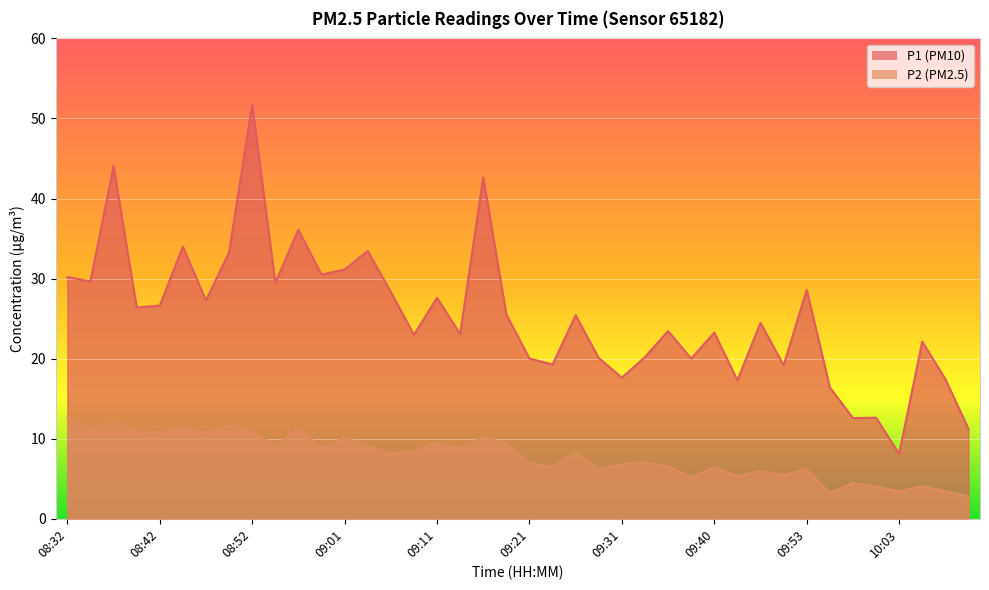

What is the difference between the maximum and minimum values in the P1 series?

43.6